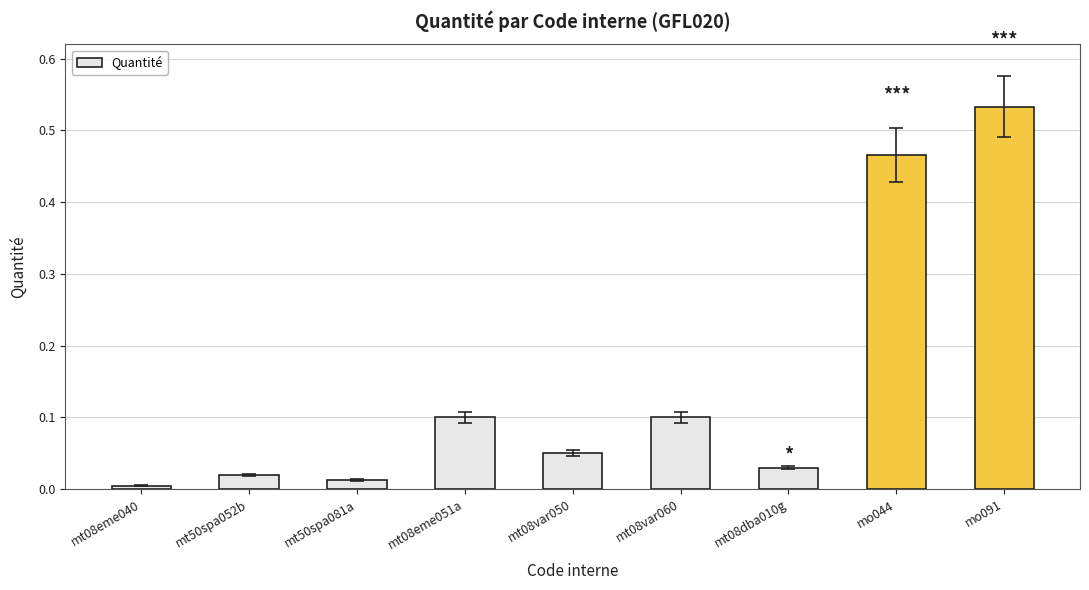

Where is the data nearest to the value 0?

mt08eme040